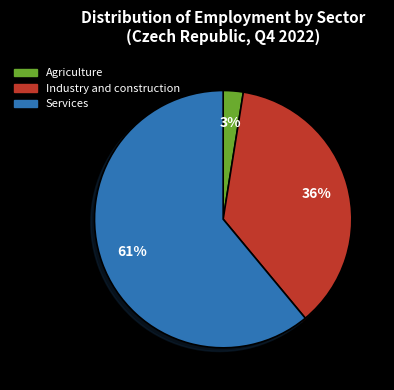

Combined, do Agriculture and Services account for over 50%?

Yes